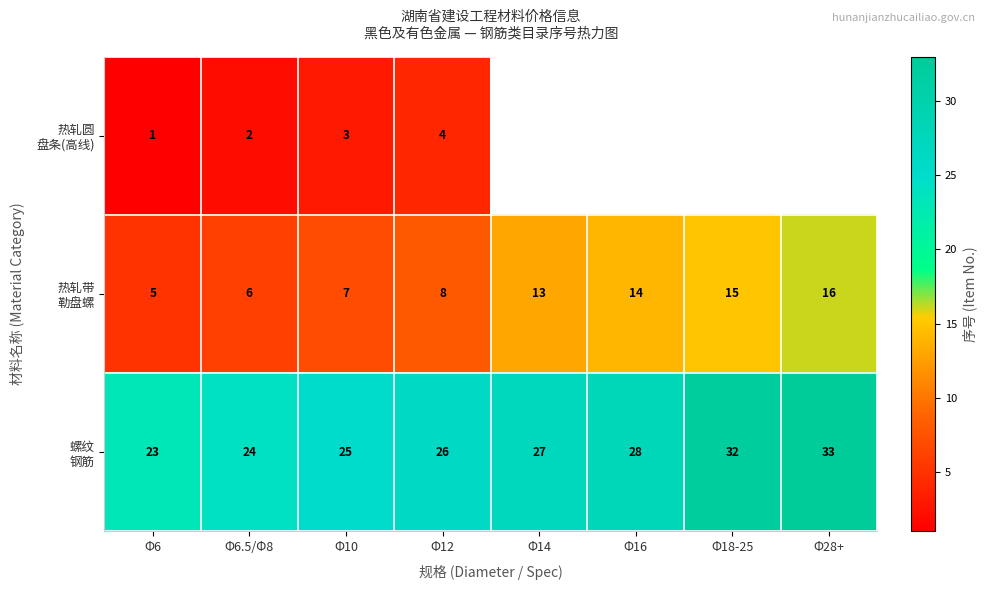

What is the spread (max minus min) of values at Φ12?

22